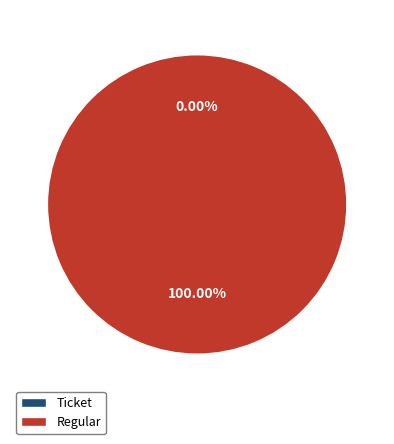

Does Regular account for over 50% of the chart?

Yes